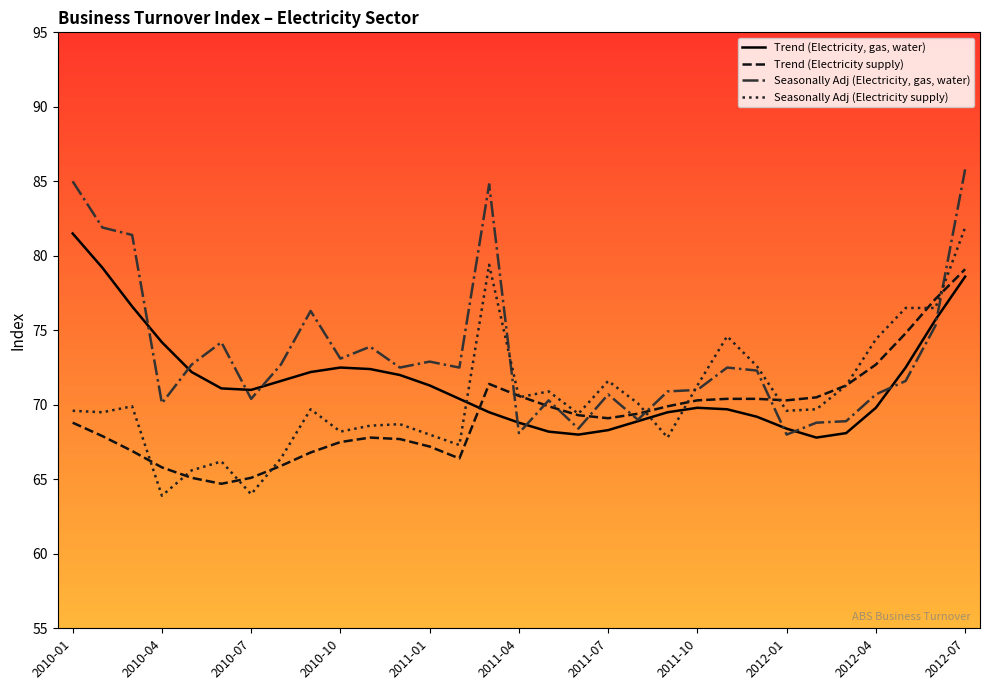

Which series has the largest total across all categories?

Seasonally Adj (Electricity, gas, water)